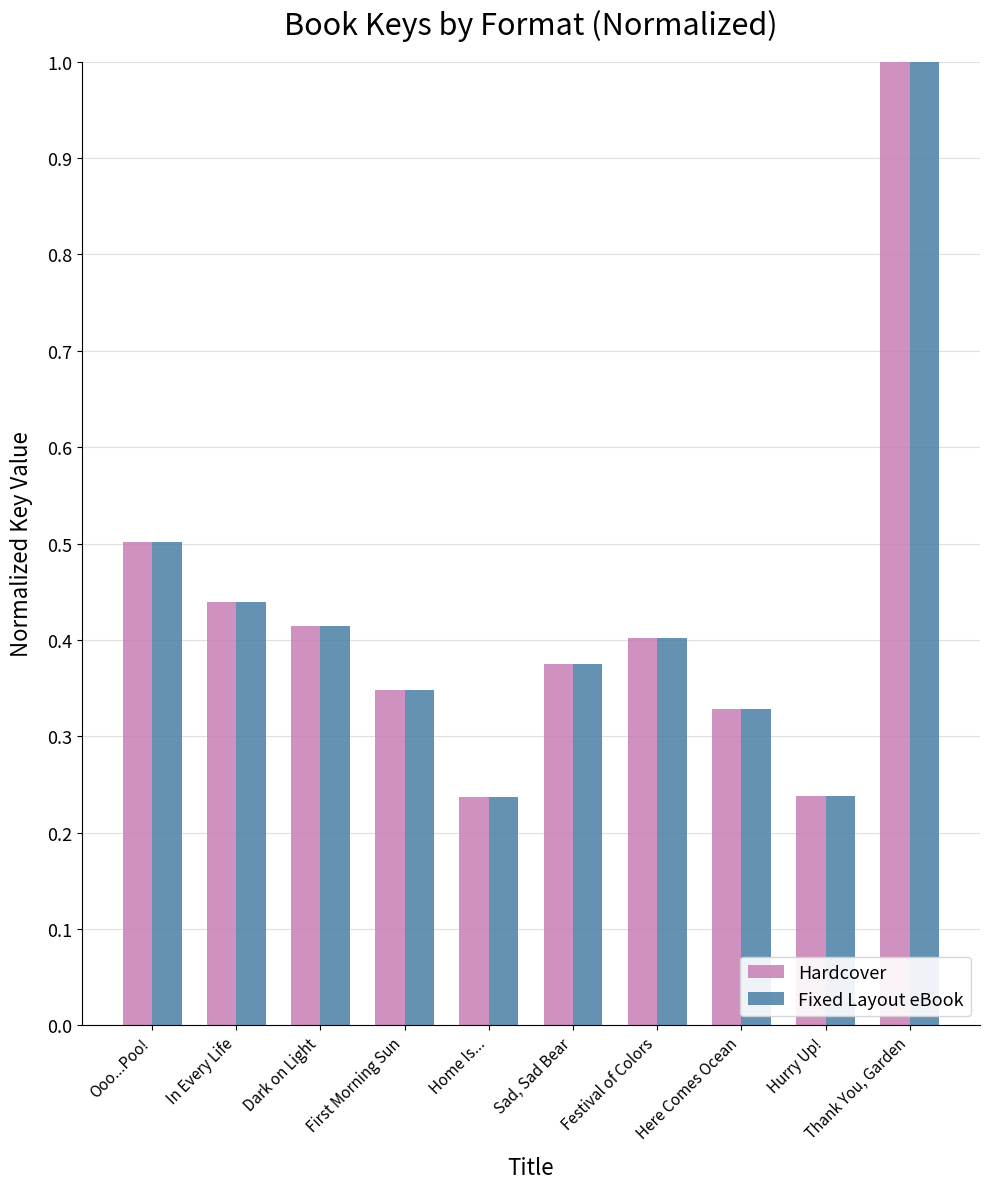

Which label corresponds to the largest value in the chart?

Thank You, Garden